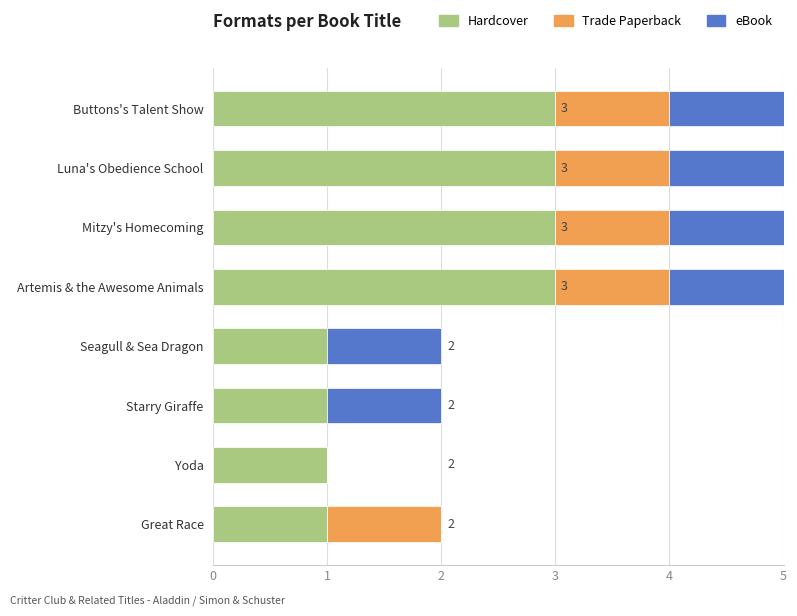

Is it true that Hardcover equals 0 at Starry Giraffe?

False